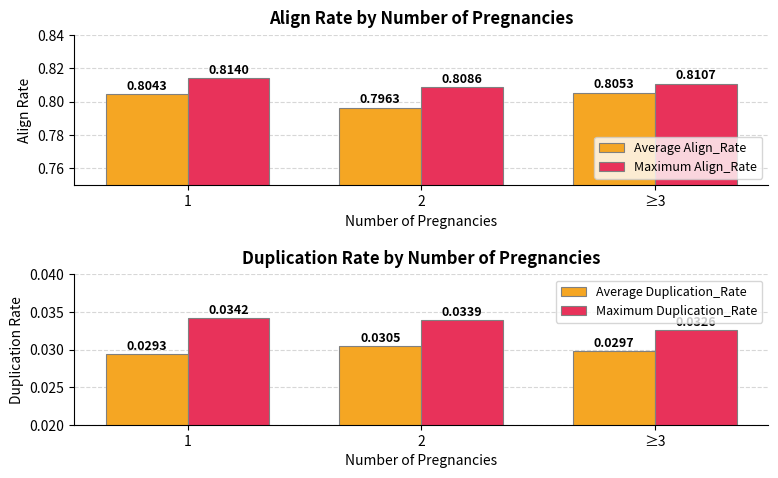

What are all the series names shown in the legend?

Average Align_Rate, Maximum Align_Rate, Average Duplication_Rate, Maximum Duplication_Rate